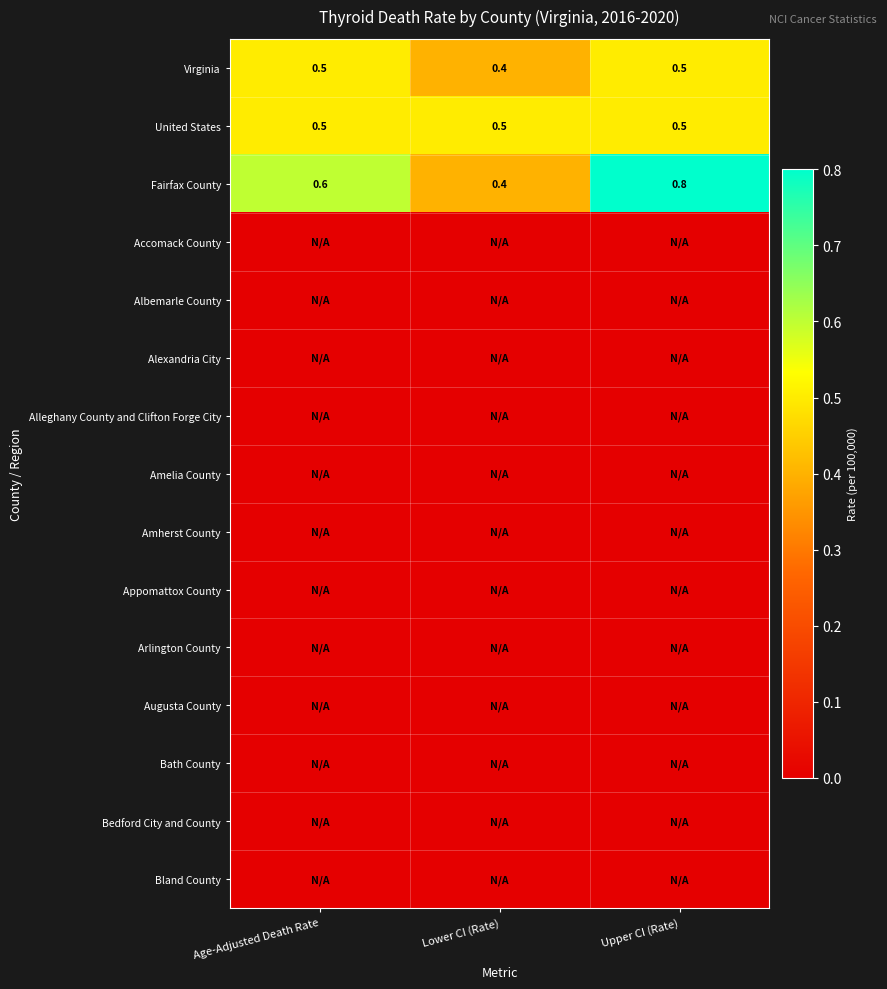

The value of Virginia at Lower CI (Rate) is 0.4. True or false?

True